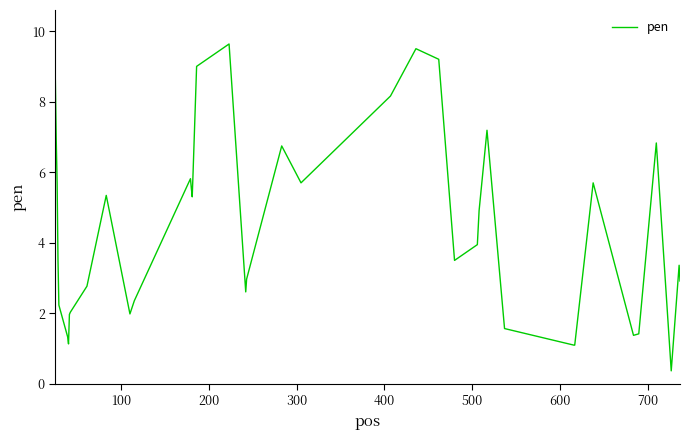

What is the smallest value displayed?

0.4